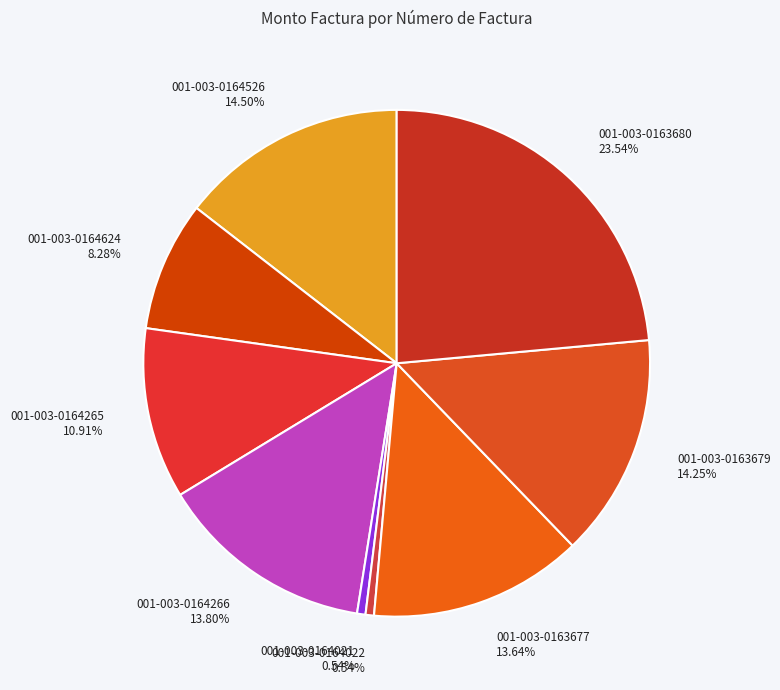

To the nearest percent, what is the difference between the 001-003-0164624 and 001-003-0164022 slice percentages?

8%